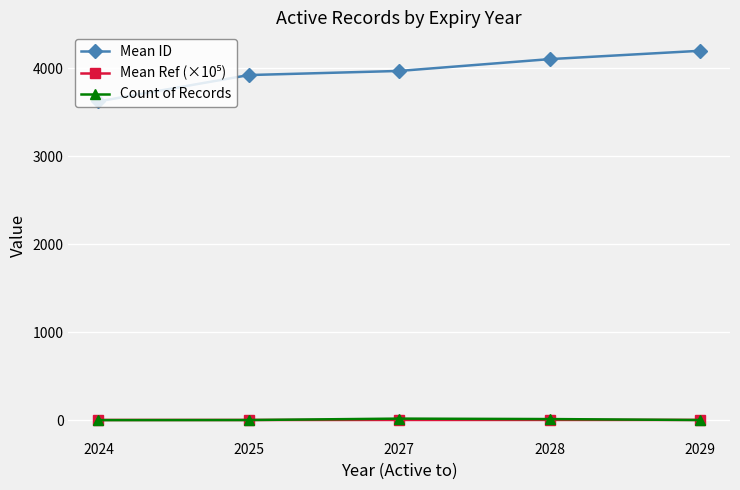

True or false: Mean ID has a value of 2044.5 at 2029.

False